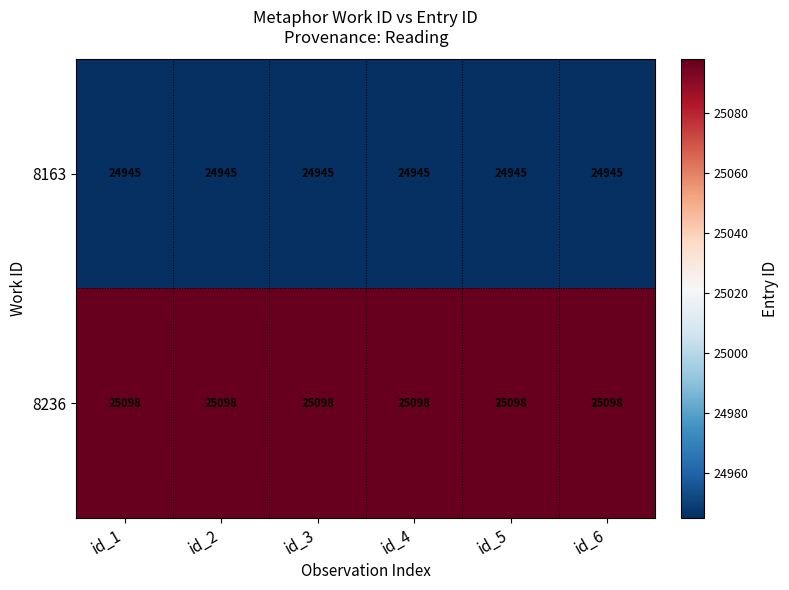

What value does the 8236 series have at id_6?

25098